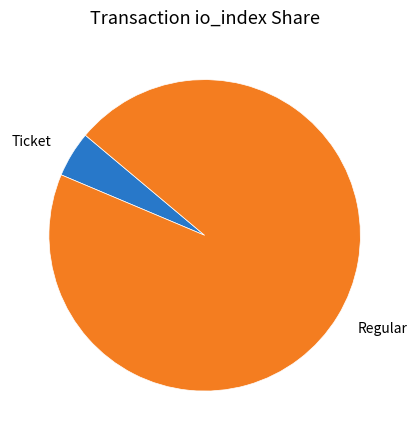

Which slice is the largest?

Regular